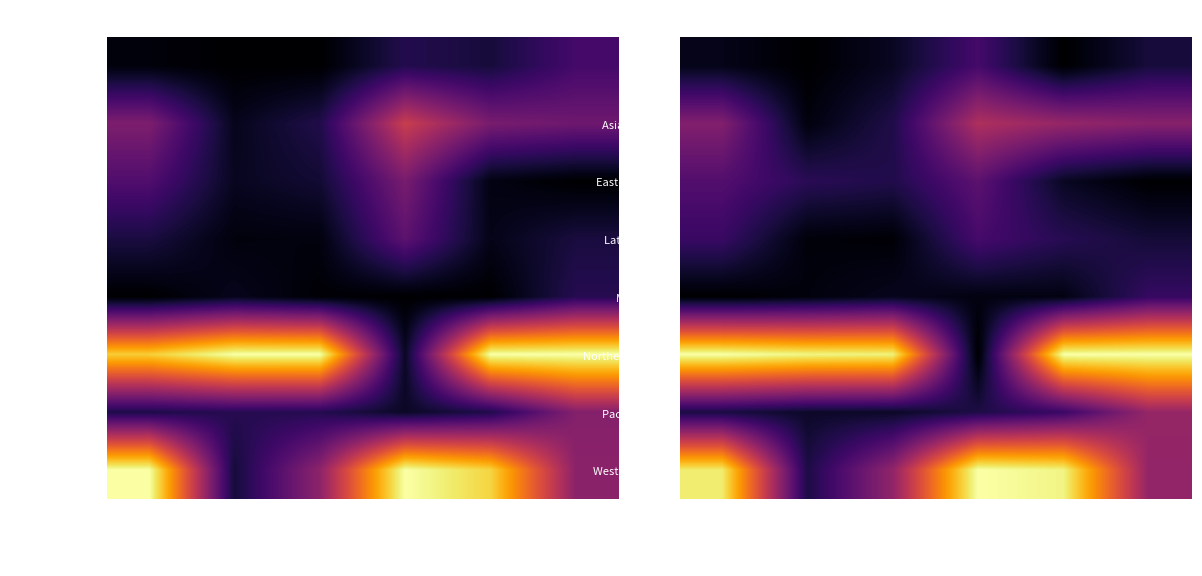

What is the difference between the maximum and minimum values in the Middle East series?

0.2